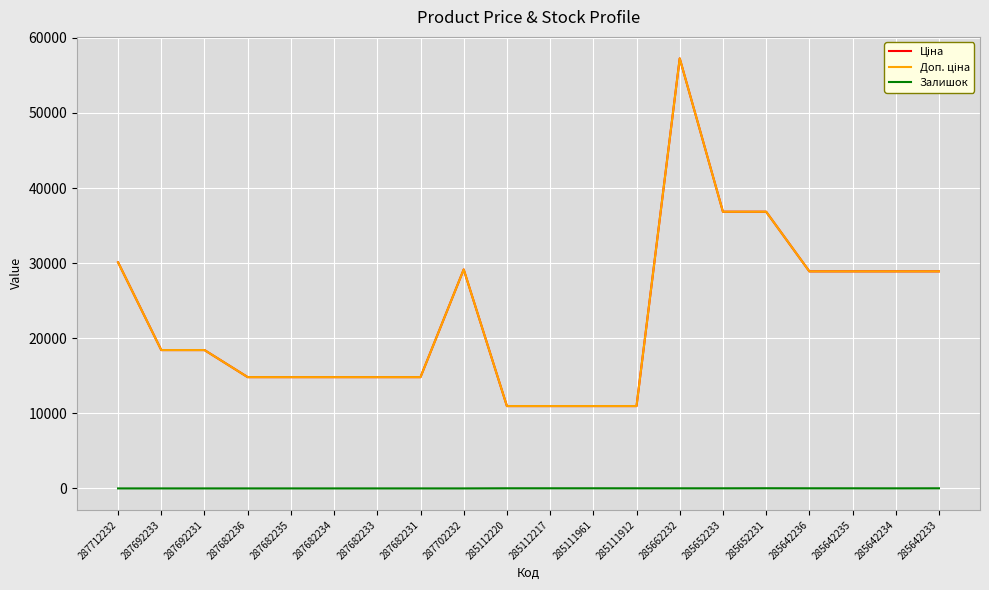

Does the chart display data point markers on the line(s)?

No